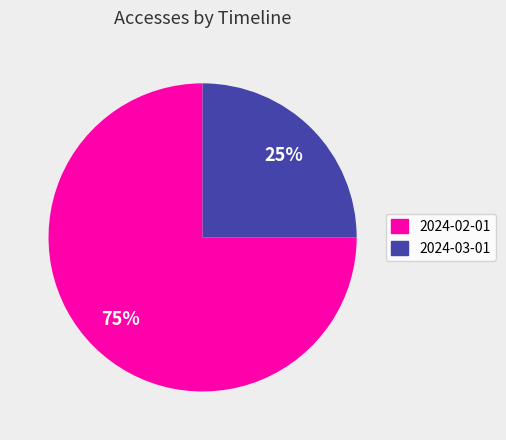

How many slices are in this pie chart?

2